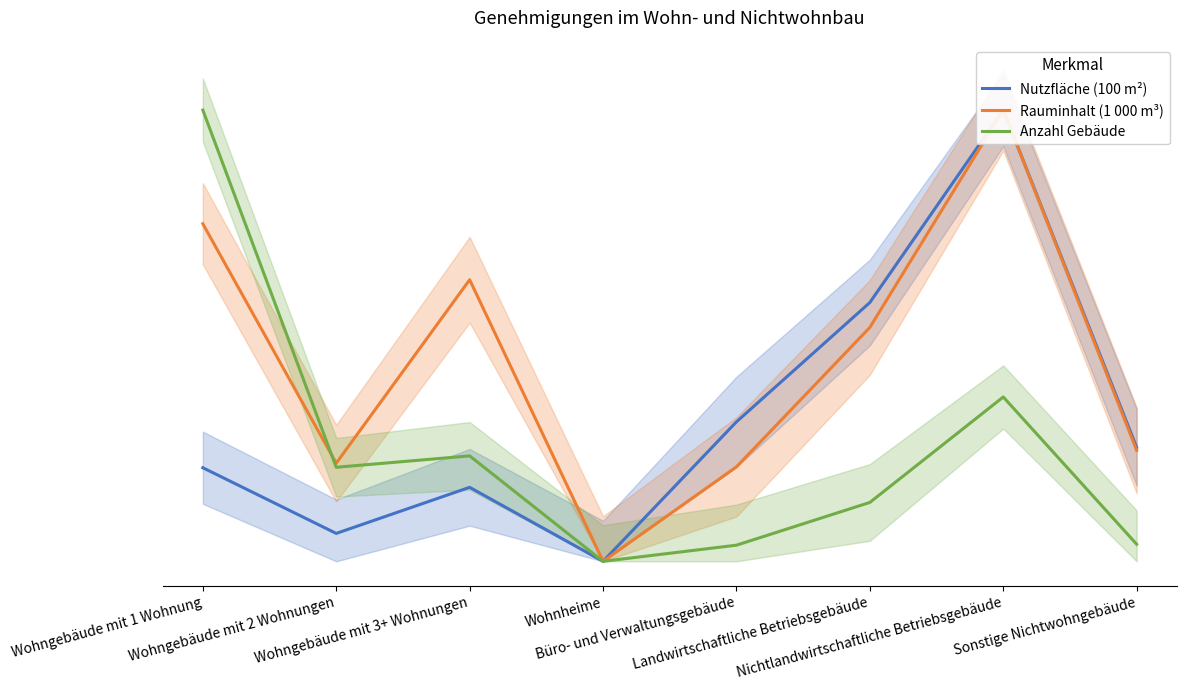

What is the difference between the highest and lowest values at Wohngebäude mit 3+ Wohnungen?

0.5